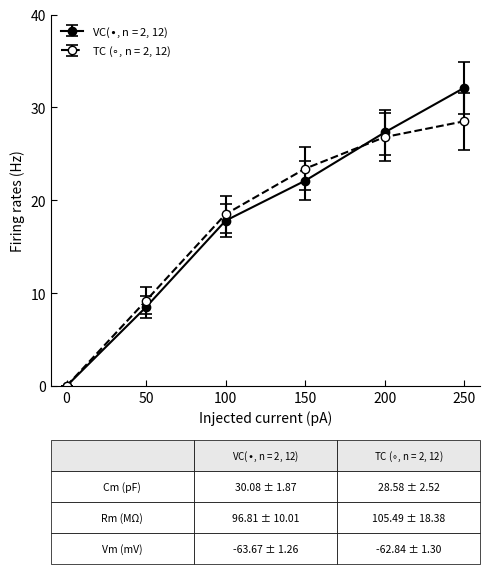

What is the total value across all series at 150?

45.5